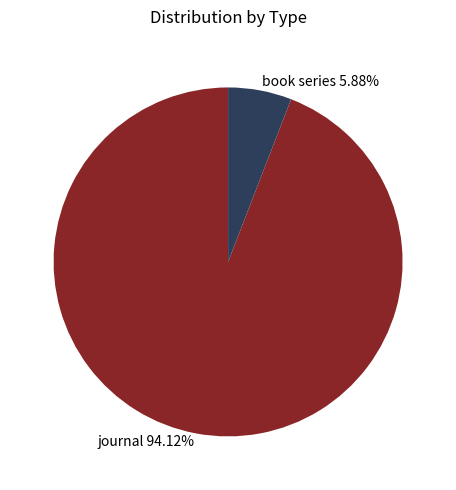

What percentage is the book series slice, to the nearest percent?

6%